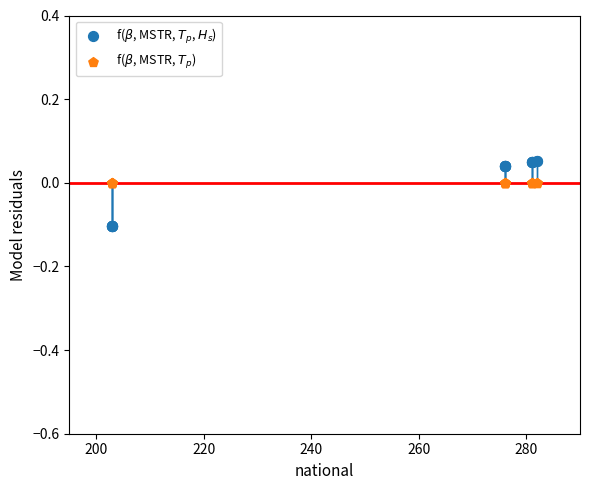

What are all the series names shown in the legend?

f($\beta$, MSTR, $T_p$, $H_s$), f($\beta$, MSTR, $T_p$)